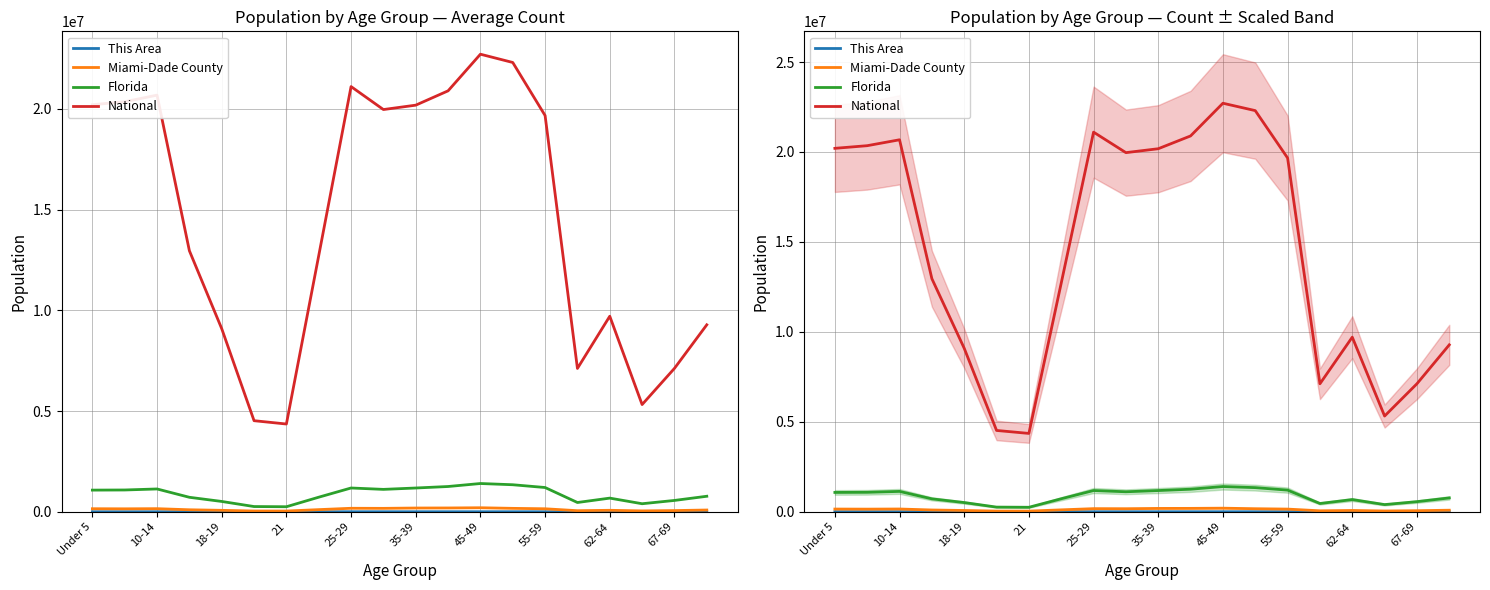

Read the Florida value at 45-49, to the nearest 50.

1401200